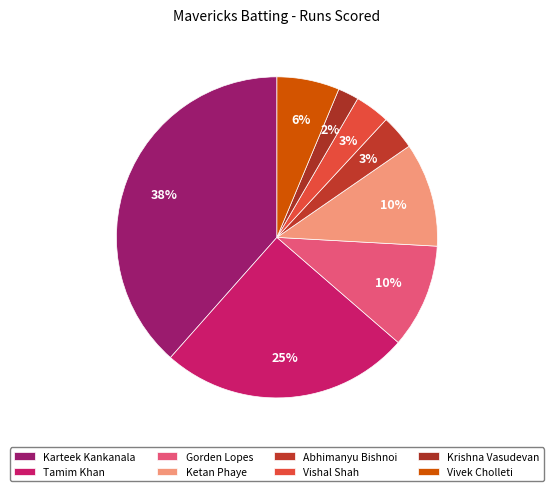

Which has a higher value, Krishna Vasudevan or Karteek Kankanala?

Karteek Kankanala